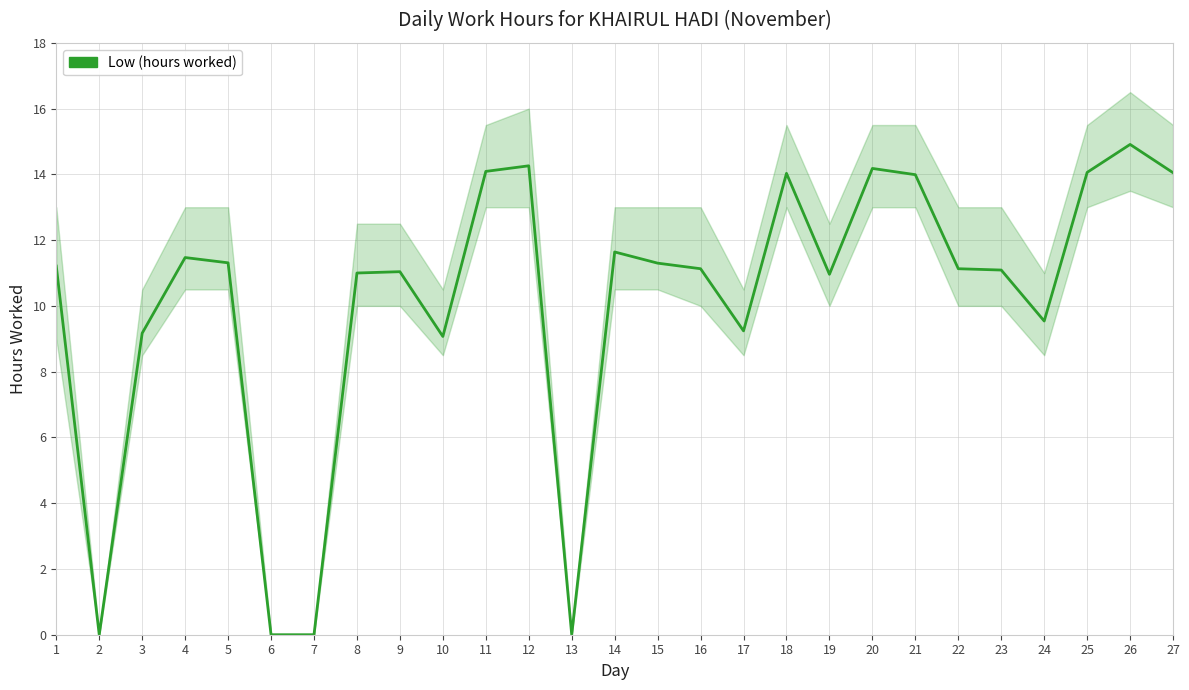

Read the value at 14.

11.6